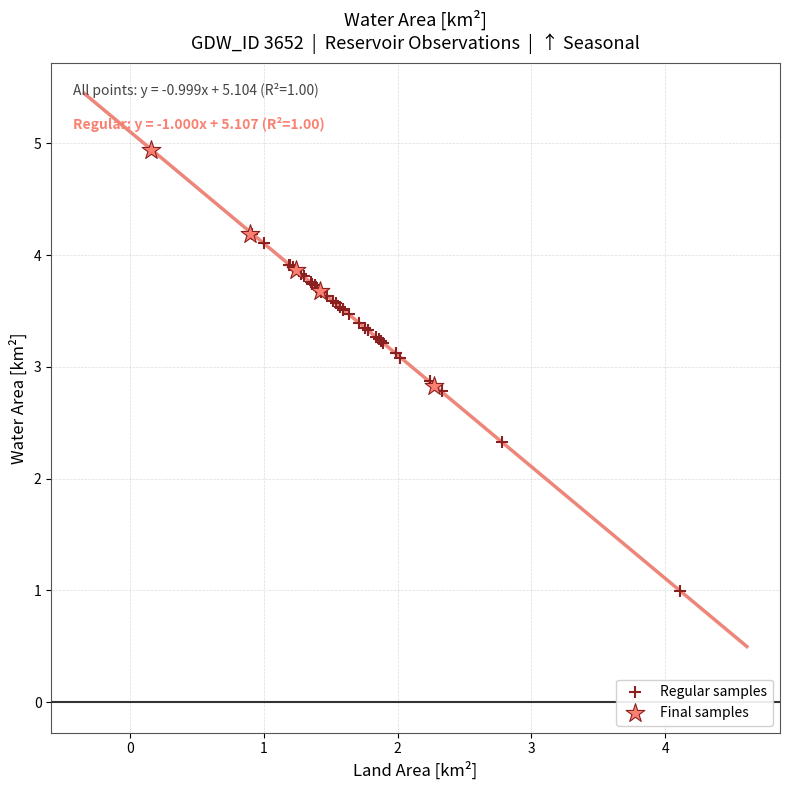

Which series contains the lowest Y value?

Regular samples